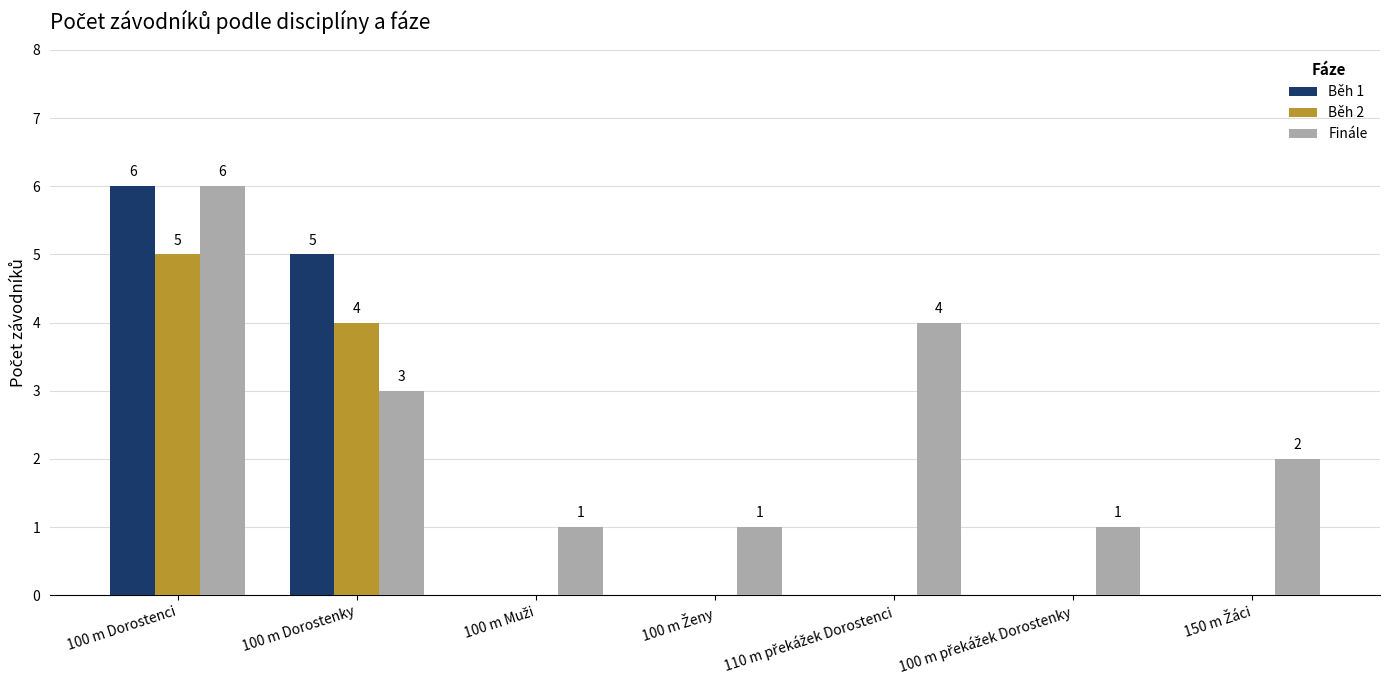

What are all the series names shown in the legend?

Běh 1, Běh 2, Finále